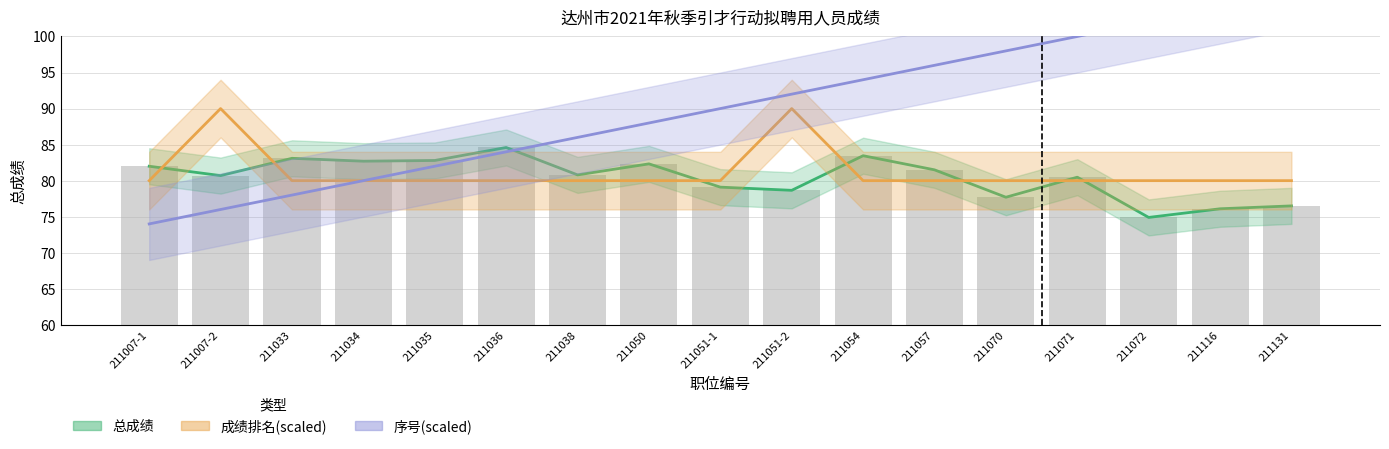

Is the value of 总成绩(bar) at 211131 greater than the value of 成绩排名(scaled) at 211036?

No